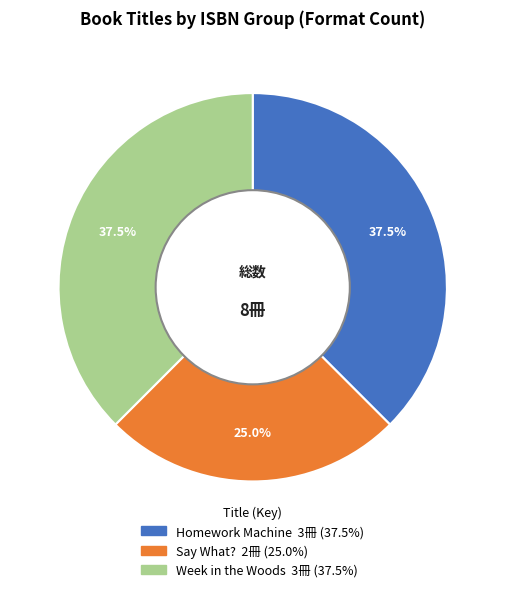

What is the smallest slice in the pie chart?

Say What?